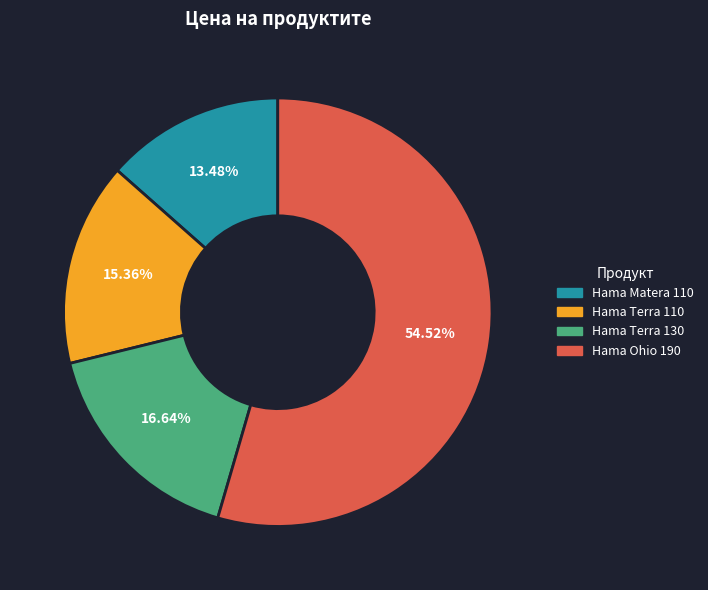

What portion of the pie excludes Hama Matera 110?

86.5%